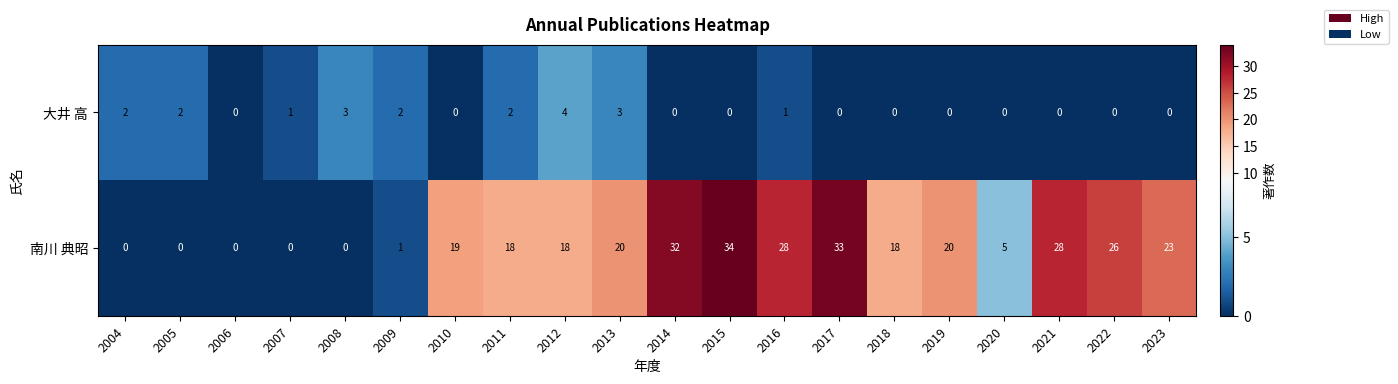

Which series has the widest spread of values?

南川 典昭